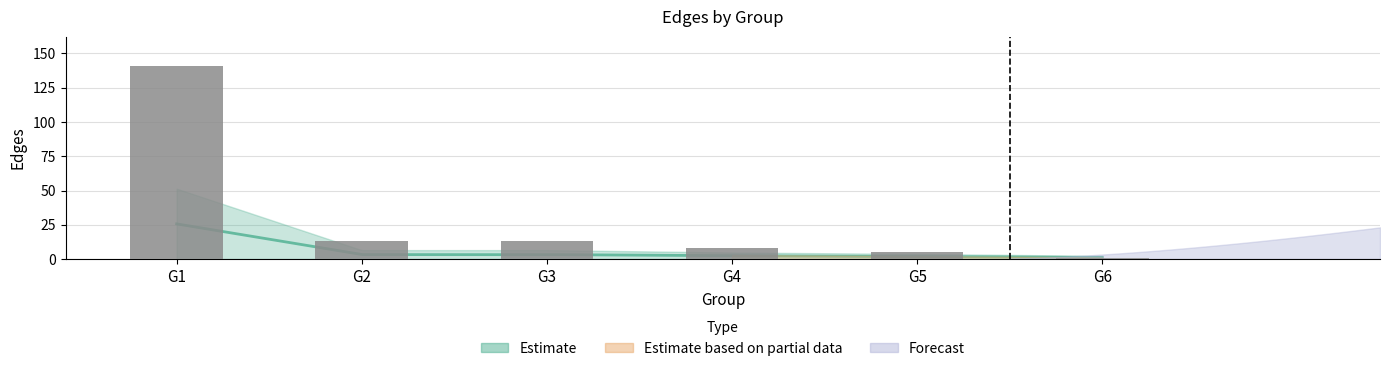

Approximately how many times larger is the value at G2 compared to G3?

1.0